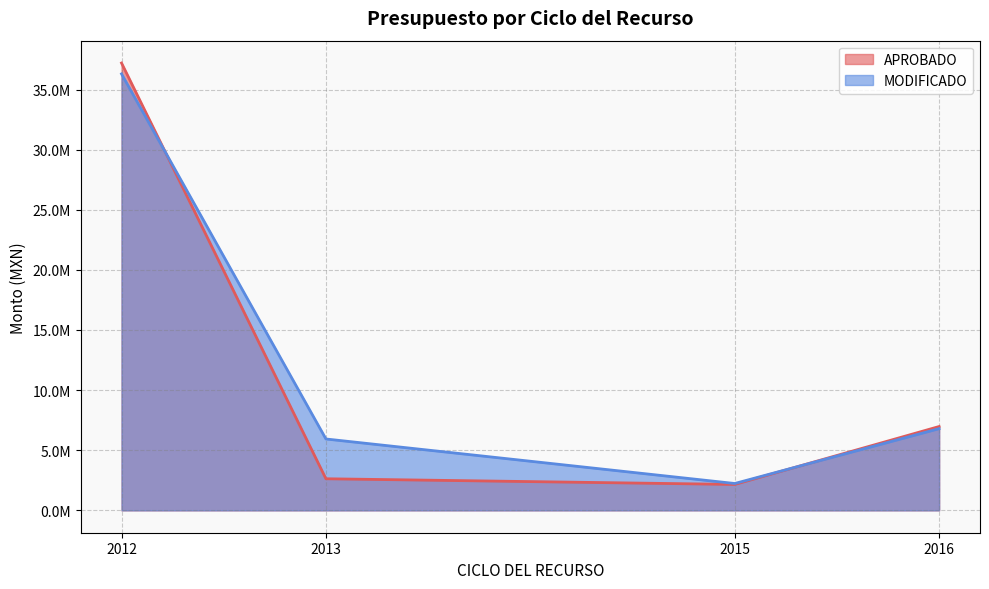

How many lines are shown in the chart?

2